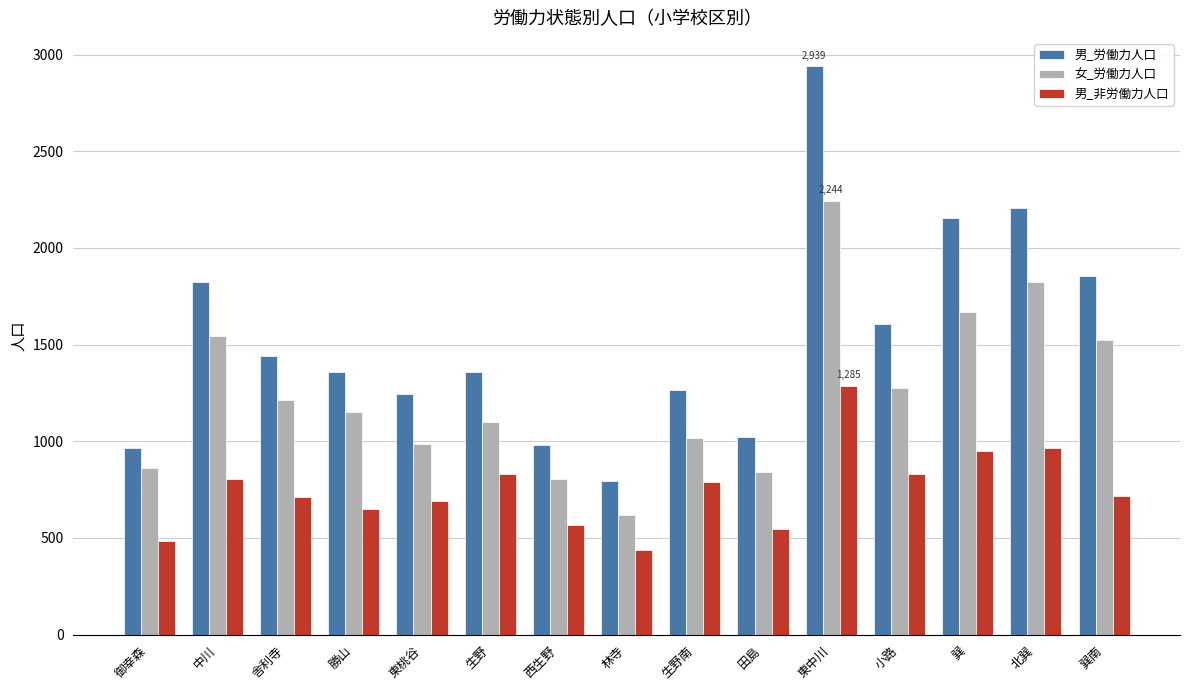

What is the sum of the 男_非労働力人口 values at 御幸森 and 中川?

1287